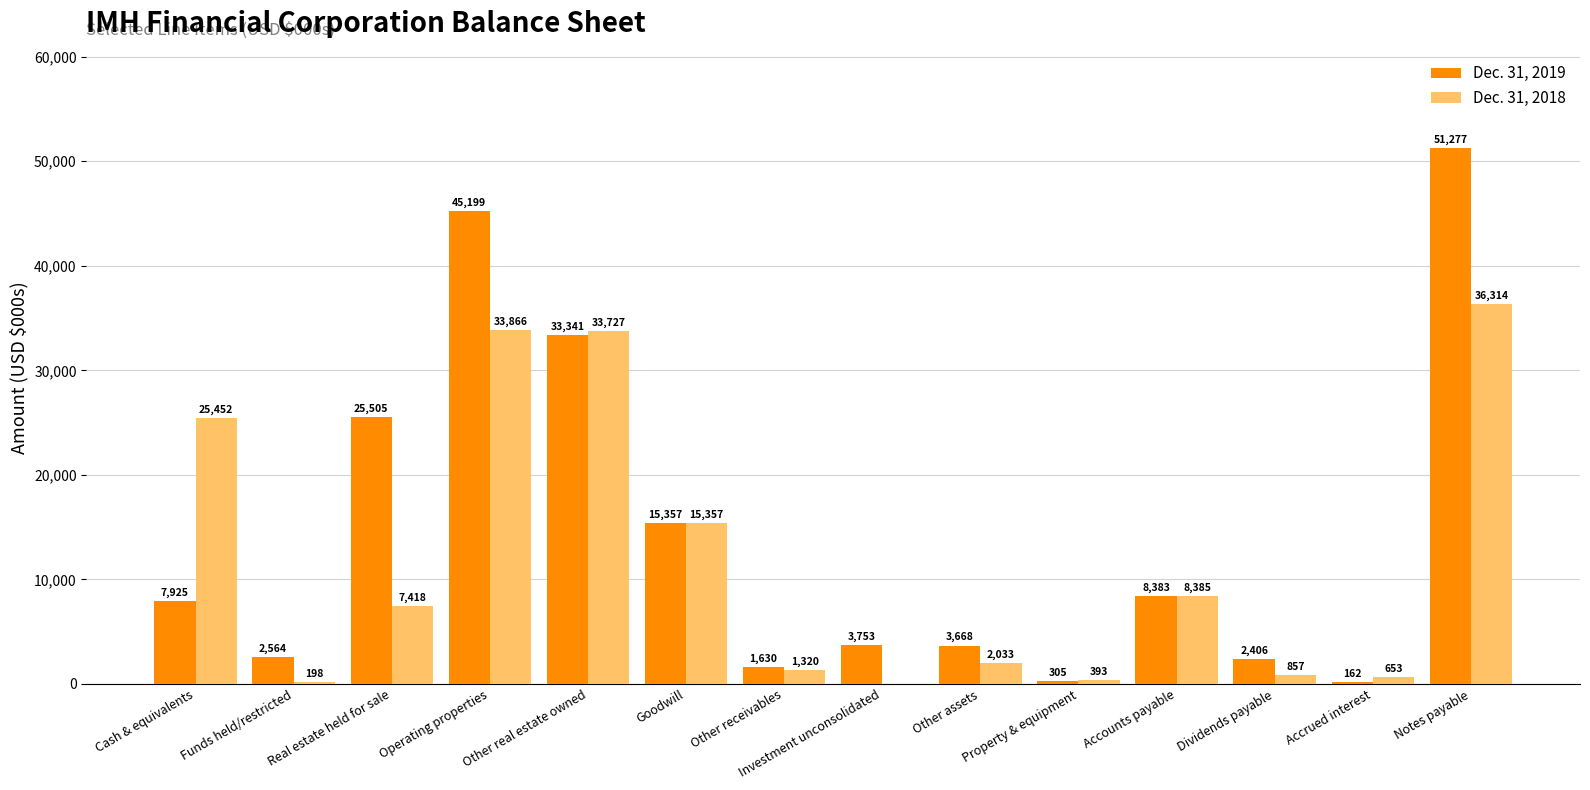

Where does the Dec. 31, 2018 series first go above 7418?

Cash & equivalents